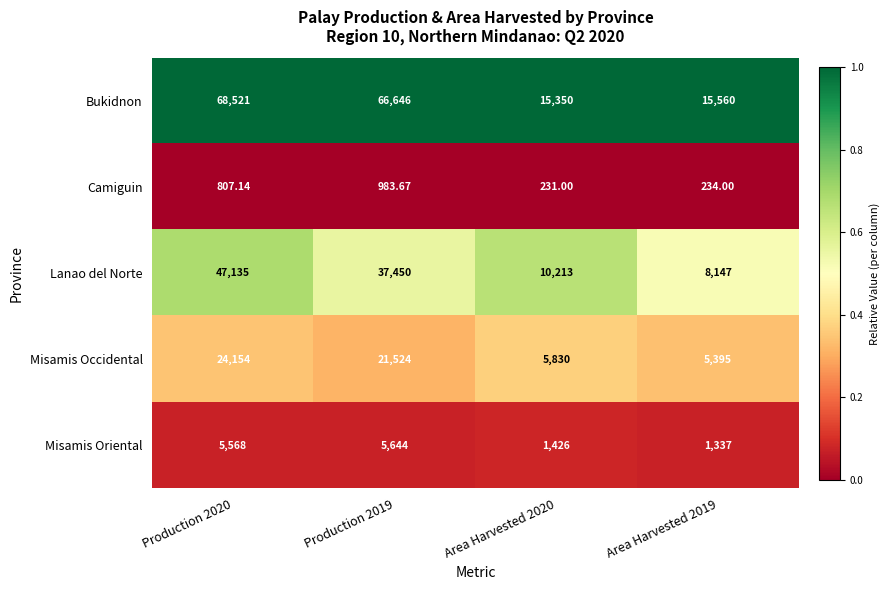

Which category has the highest value across all series?

Production 2020